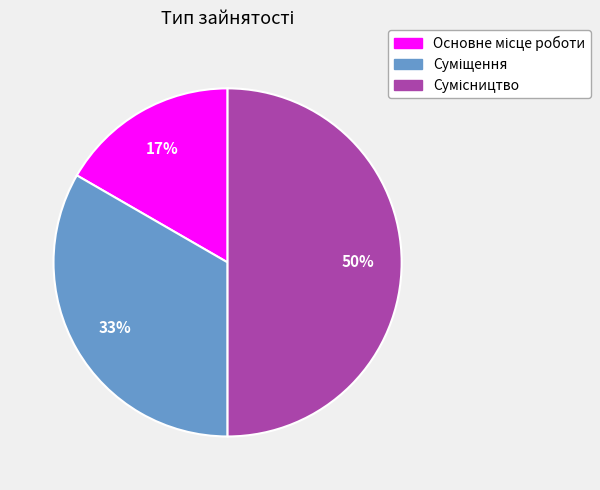

To the nearest percent, what is the average slice percentage?

33%